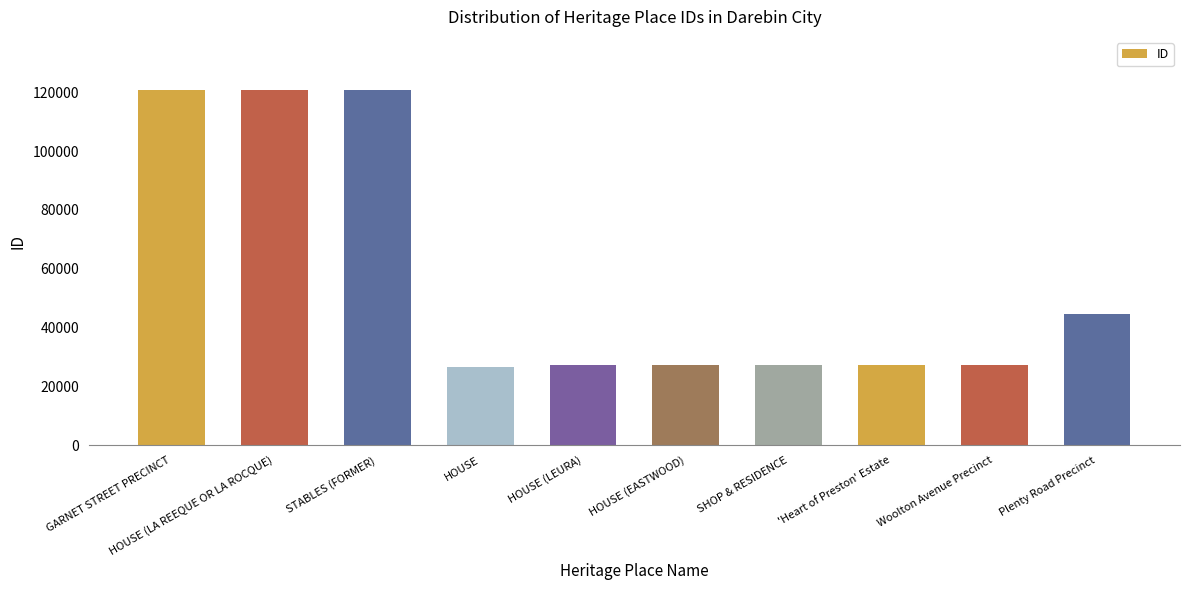

At which label is the value closest to 73717?

Plenty Road Precinct